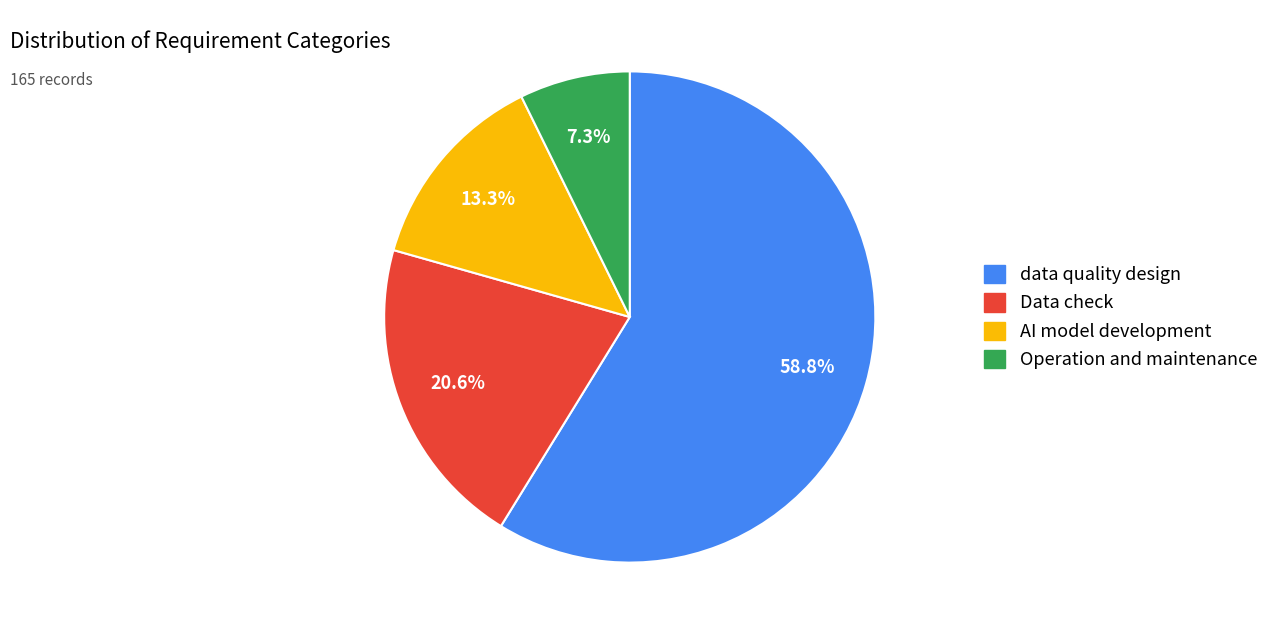

Count the number of slices in the pie.

4